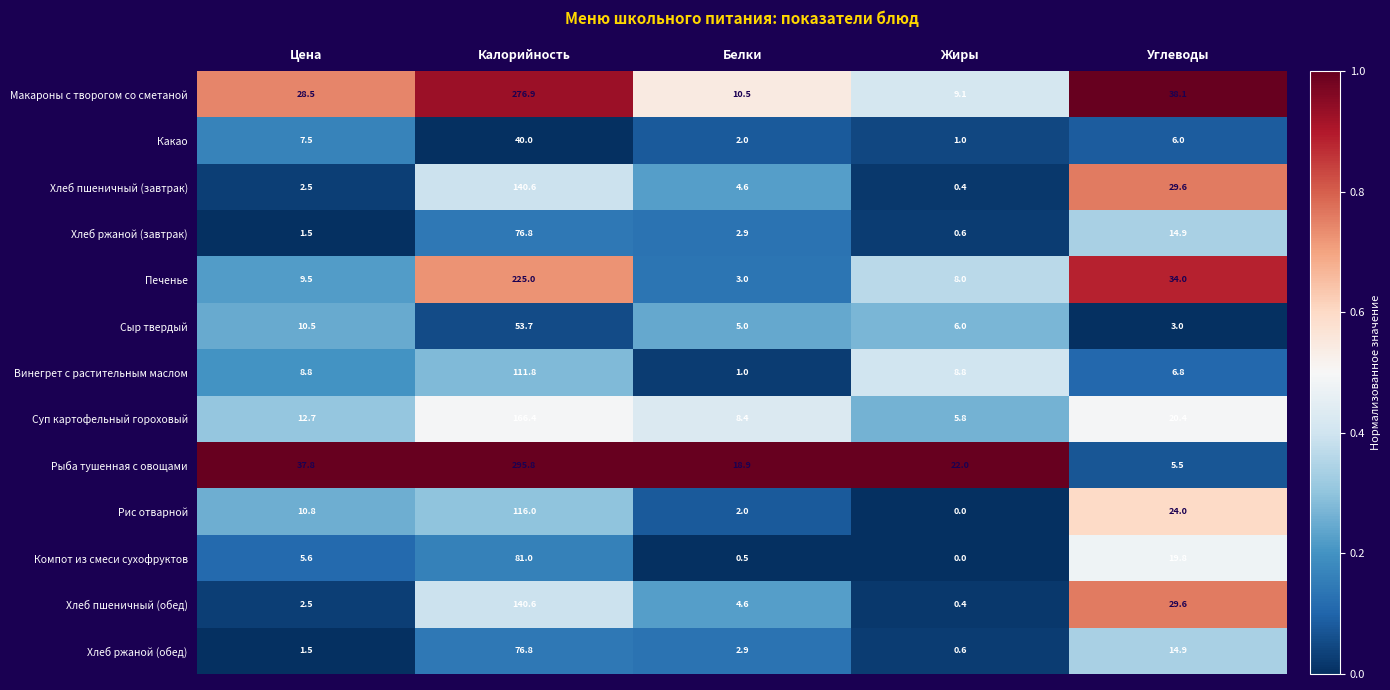

Which series has the largest total across all categories?

Рыба тушенная с овощами